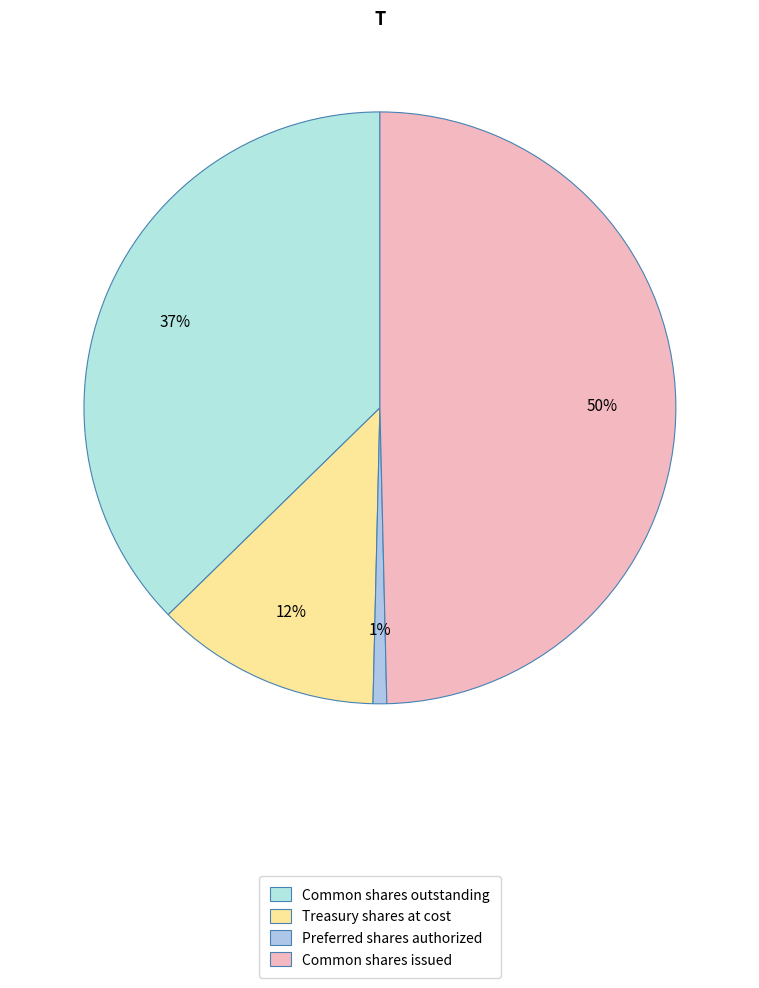

To the nearest percent, what percentage of the pie is Treasury shares at cost?

12%